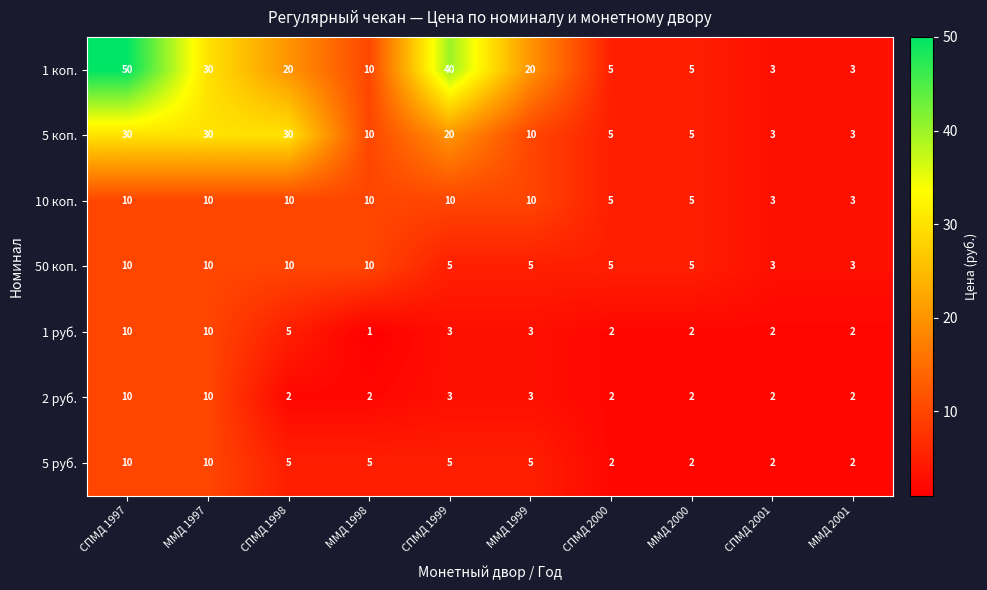

Between СПМД 1997 and ММД 2001, which series saw the biggest shift?

1 коп.